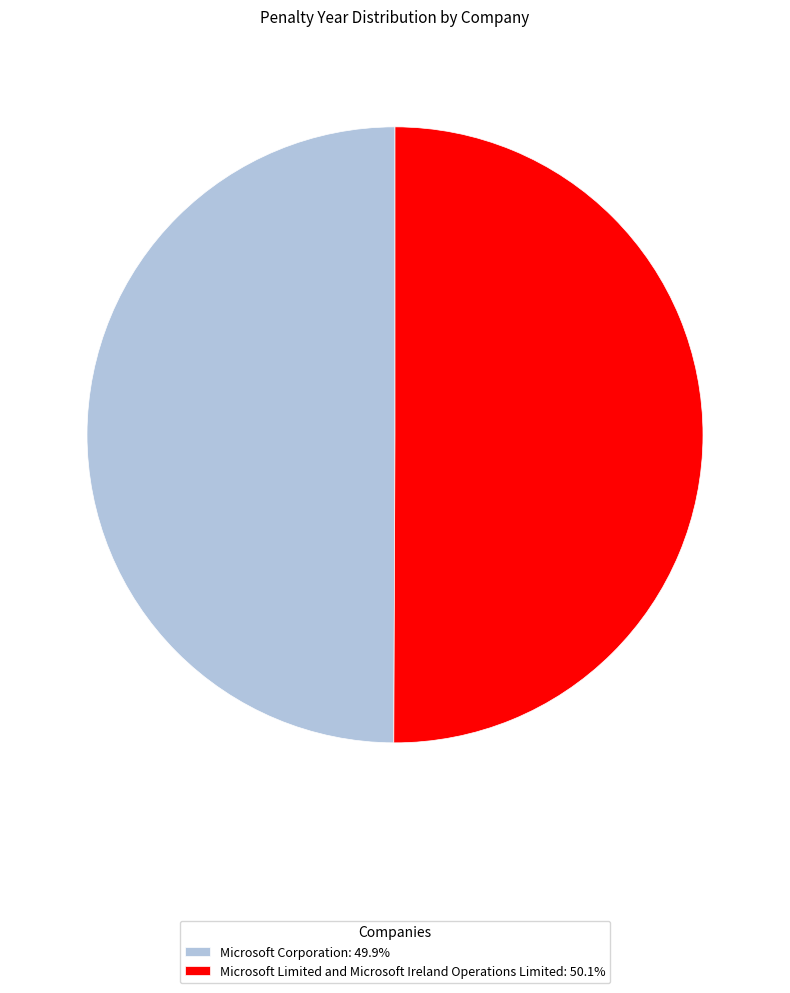

Count the number of slices in the pie.

2